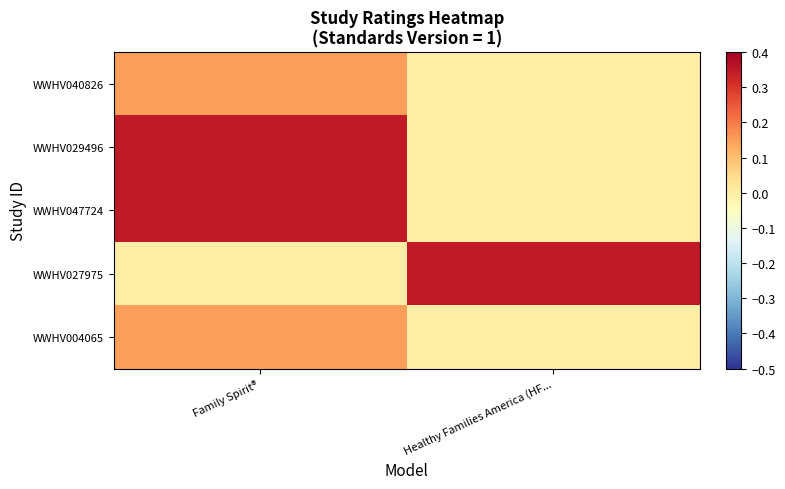

At how many categories does at least one series exceed 0?

2